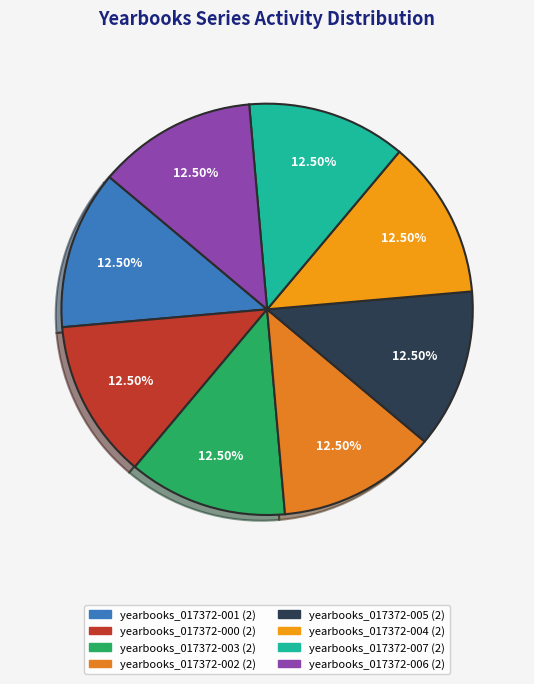

How many slices are in this pie chart?

8